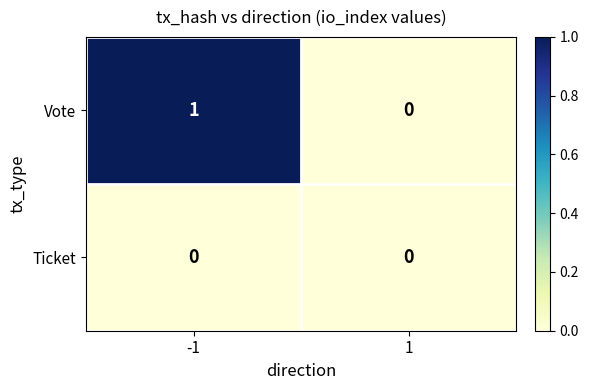

True or false: Vote has a value of 0 at 1.

True